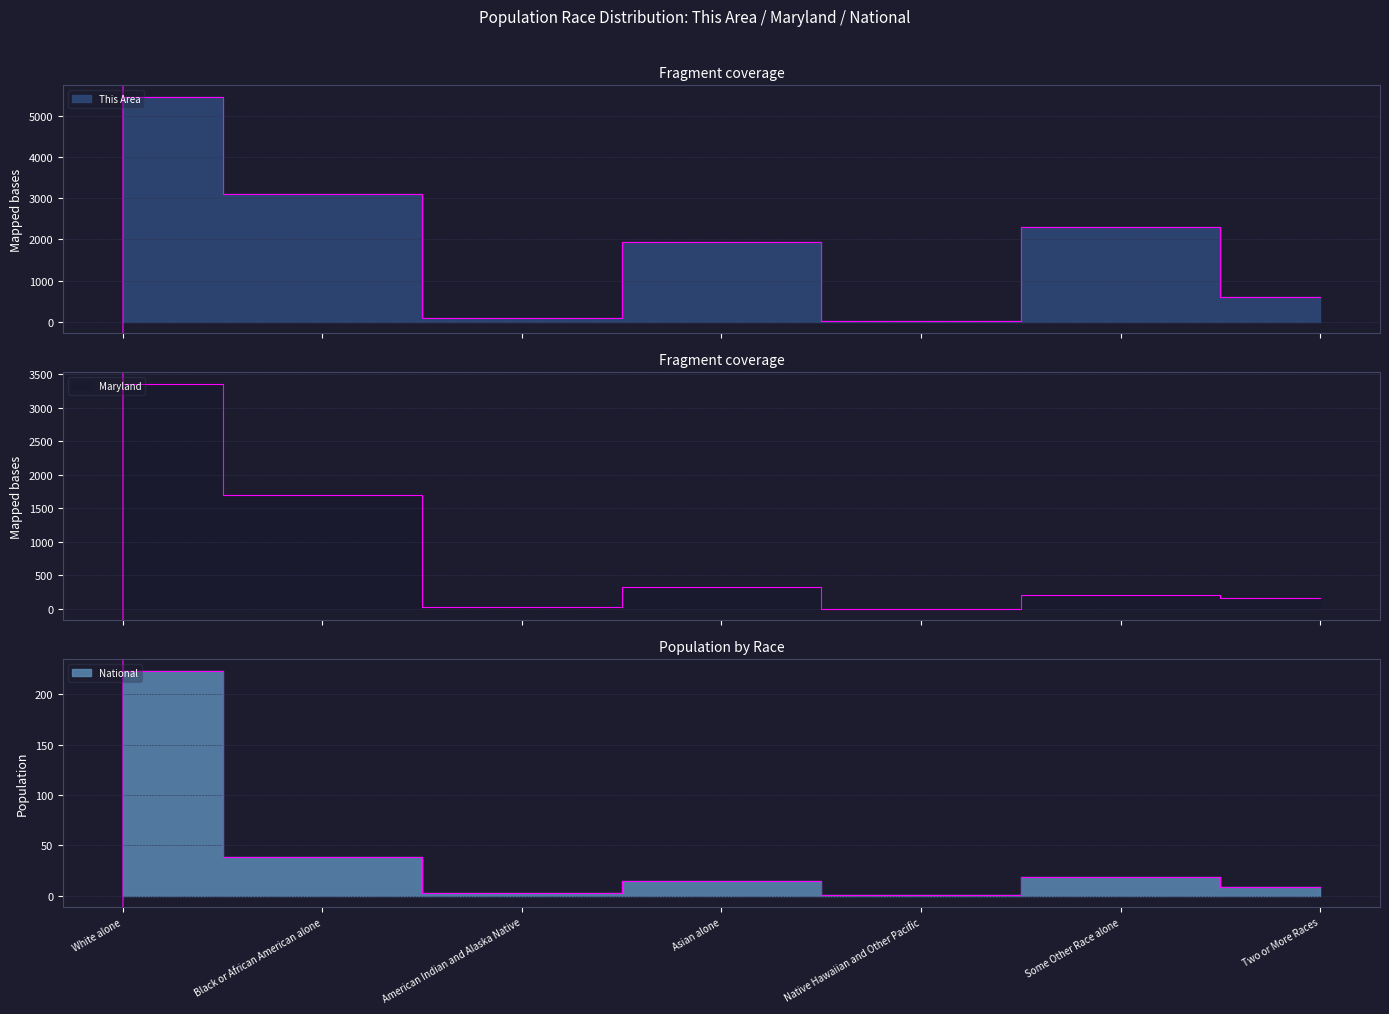

Where does the This Area series first go above 1939?

White alone